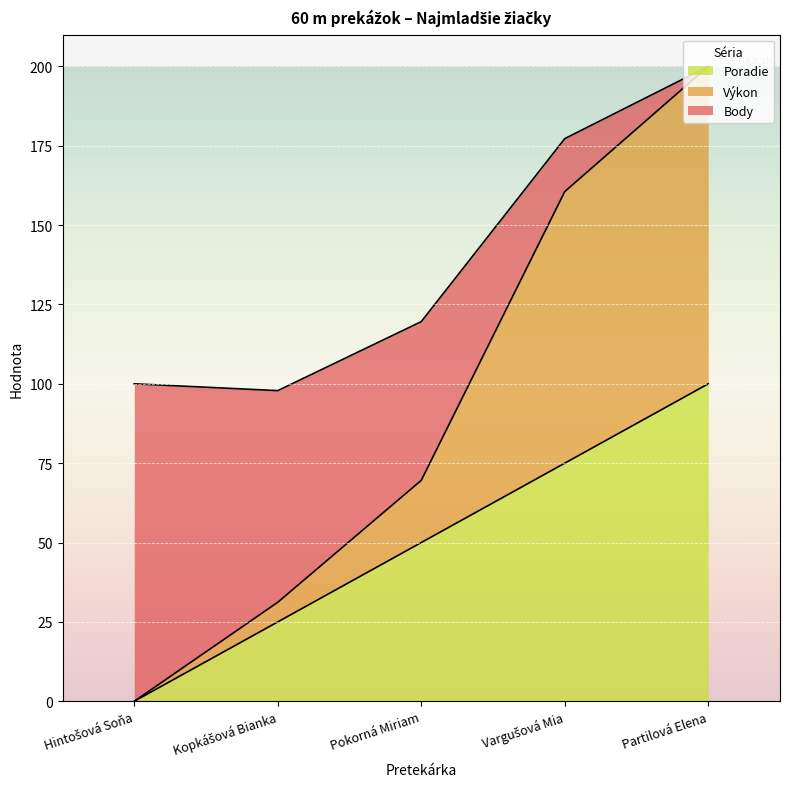

What are all the series names shown in the legend?

Poradie, Výkon, Body